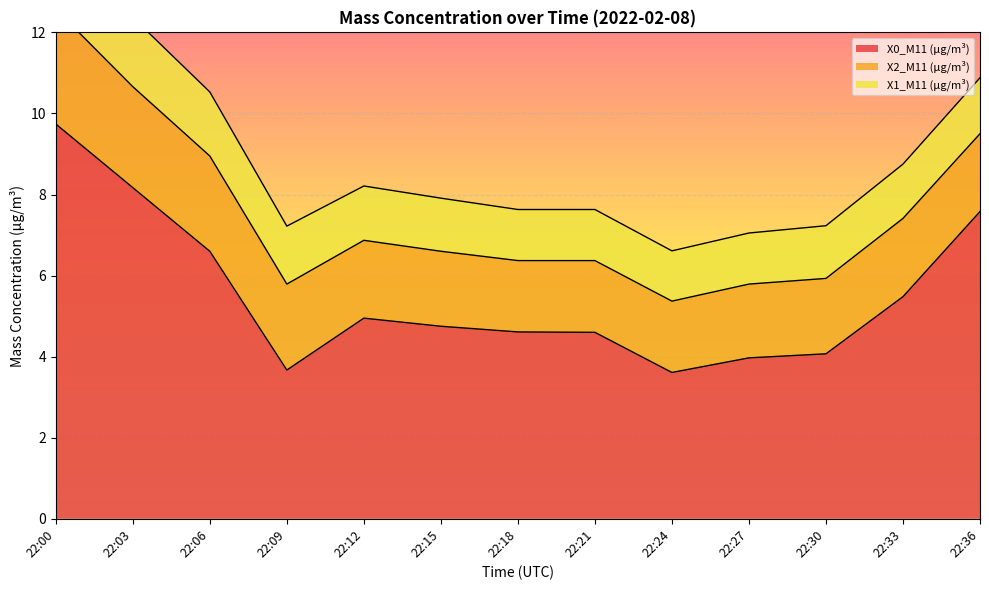

How many interior local peaks does the X0_M11 (μg/m³) series have?

1